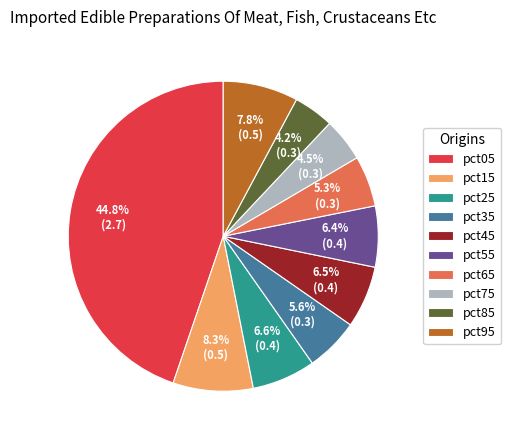

How many segments does this pie chart have?

10